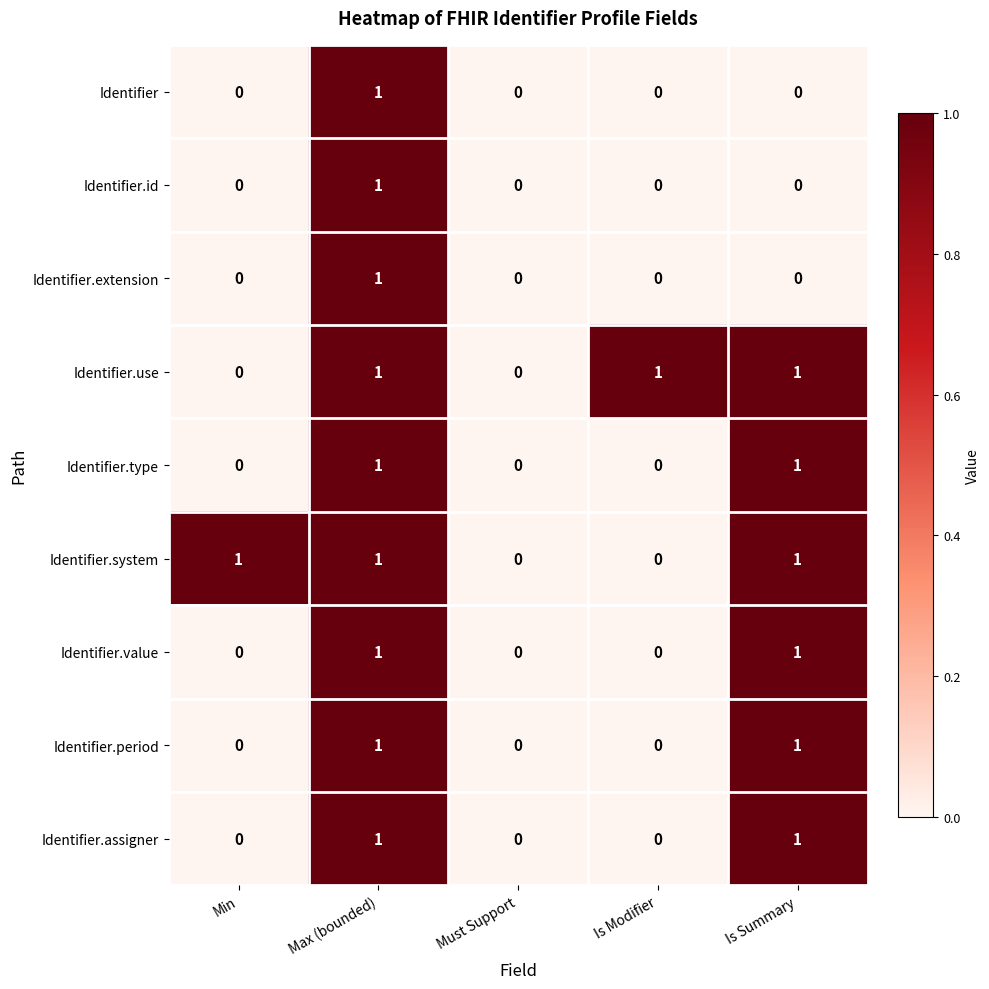

Count the Identifier values in the range 0 to 1.

5